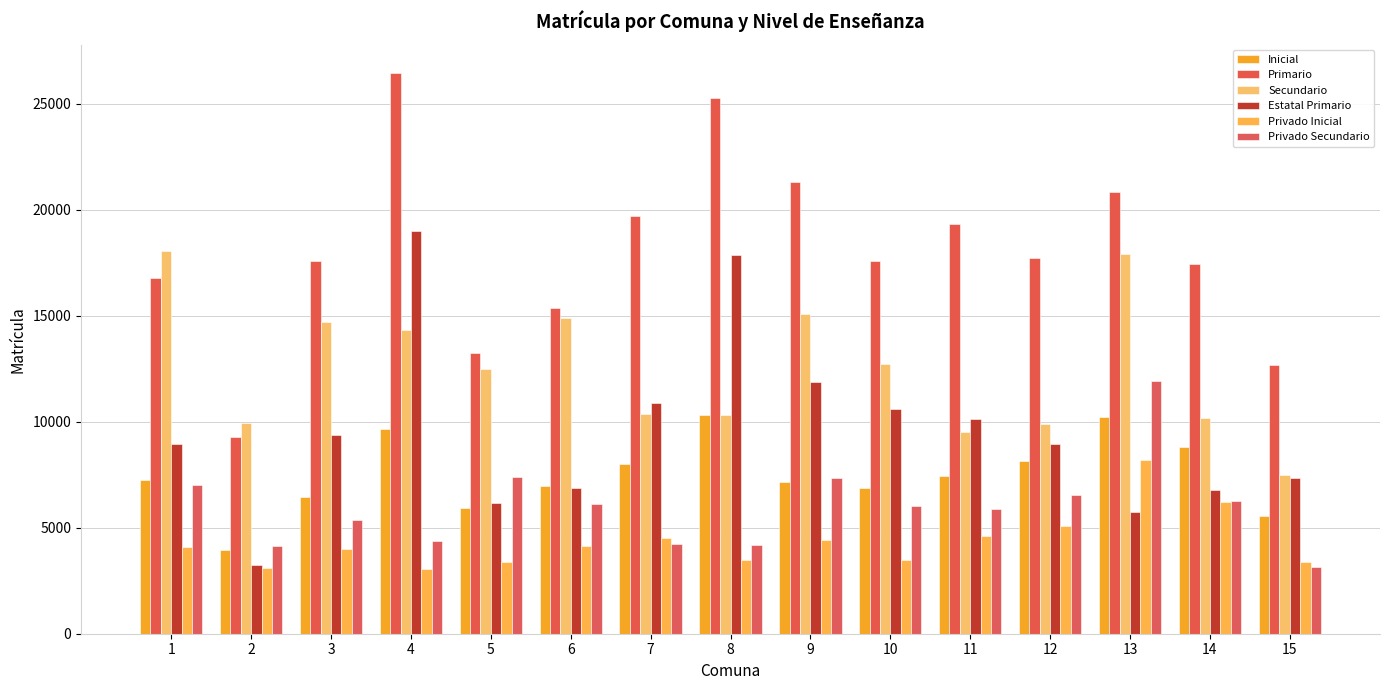

What is the average value of the Secundario series?

12523